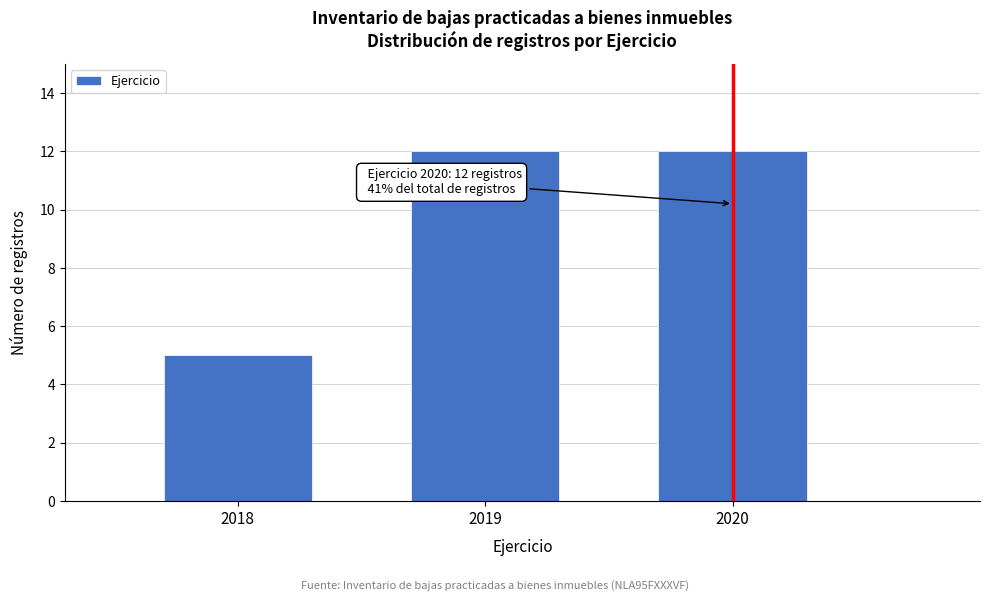

Reading left to right, extract all data points from this chart.

2018=5	2019=12	2020=12